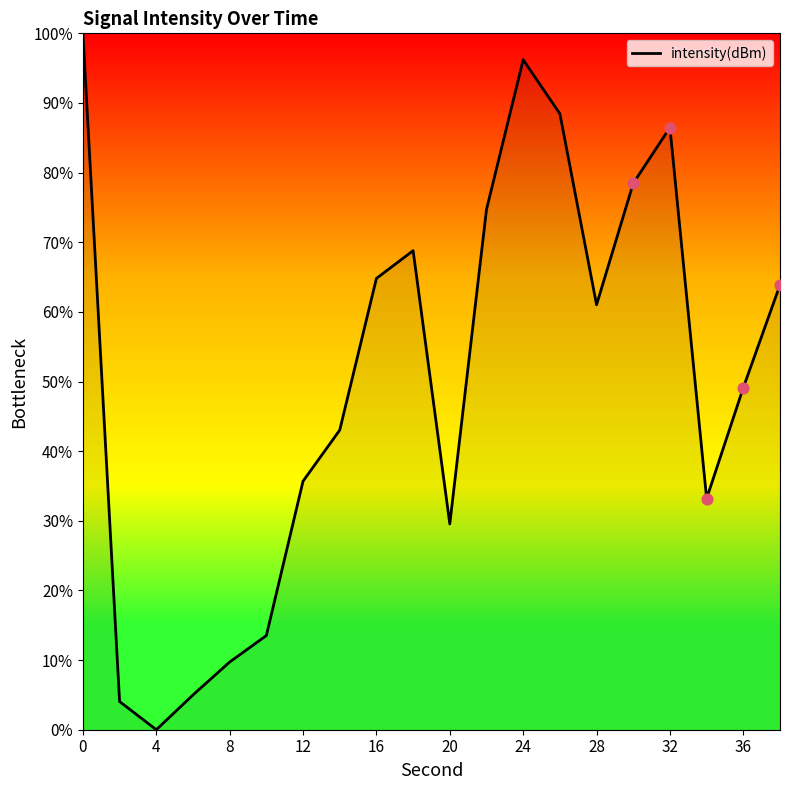

What is the greatest value displayed?

100.0